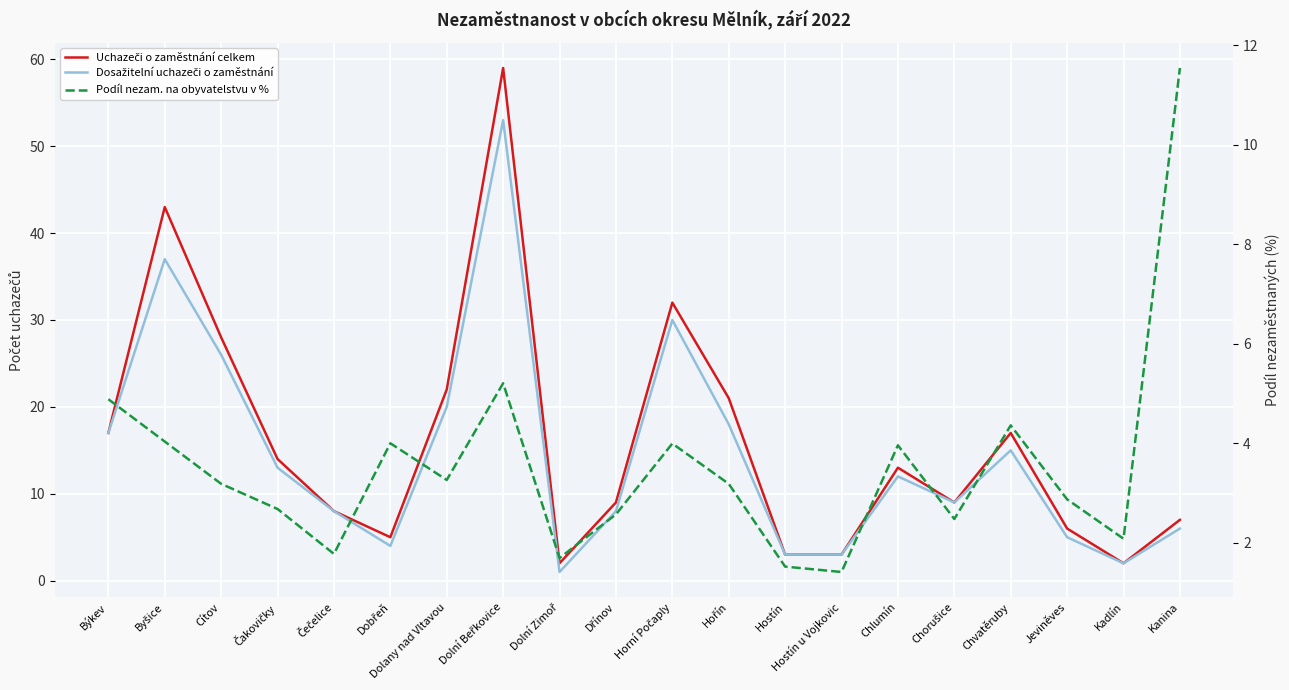

What is the value of the Uchazeči o zaměstnání celkem point at the 15th from the left?

13.0